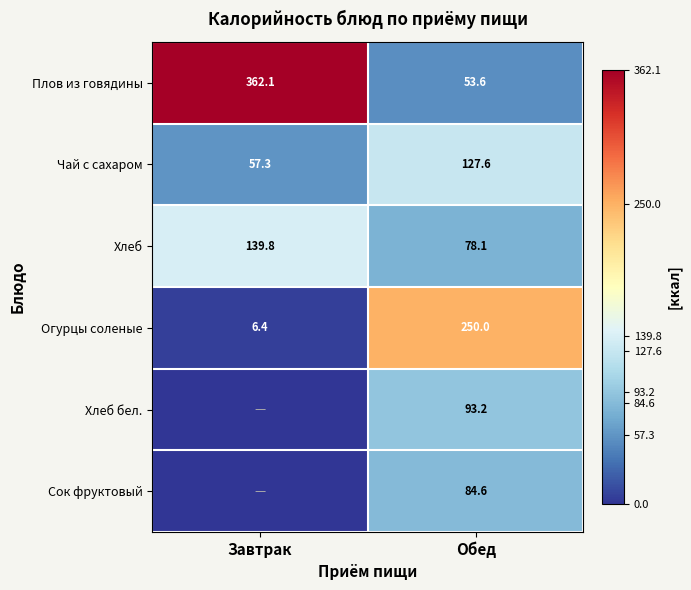

How many data points in Чай с сахаром are above 127?

1